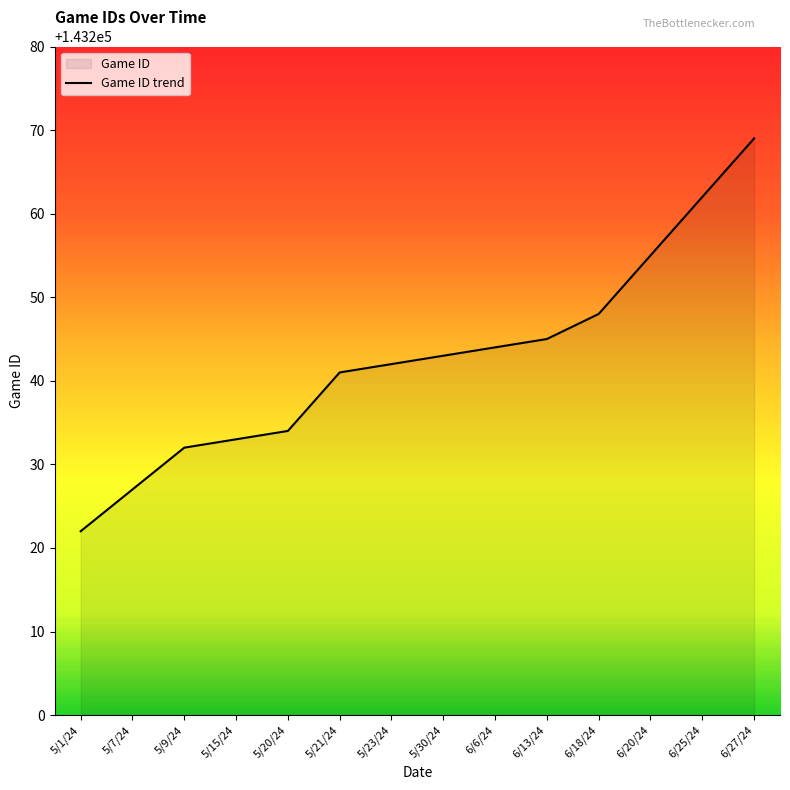

Approximately how many times larger is the value at 6/13/24 compared to 5/7/24?

1.0